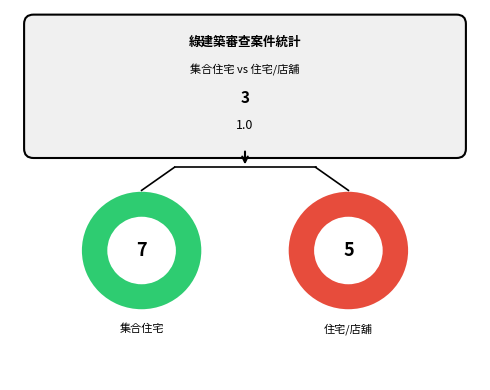

Is there a majority slice in this chart?

No